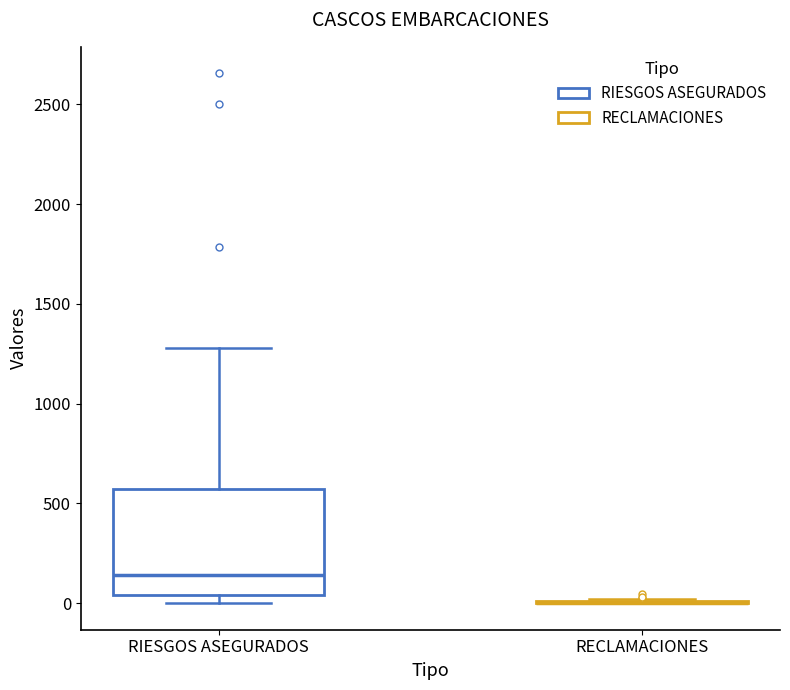

Which box is the tallest, from its lower edge to its upper edge?

RIESGOS ASEGURADOS